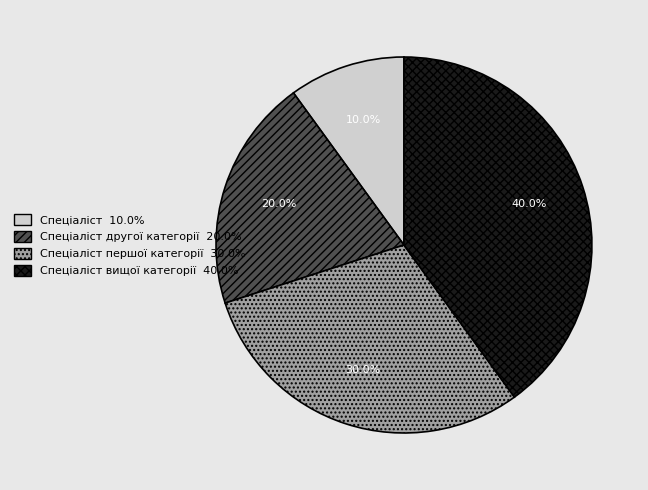

Count the number of slices in the pie.

4